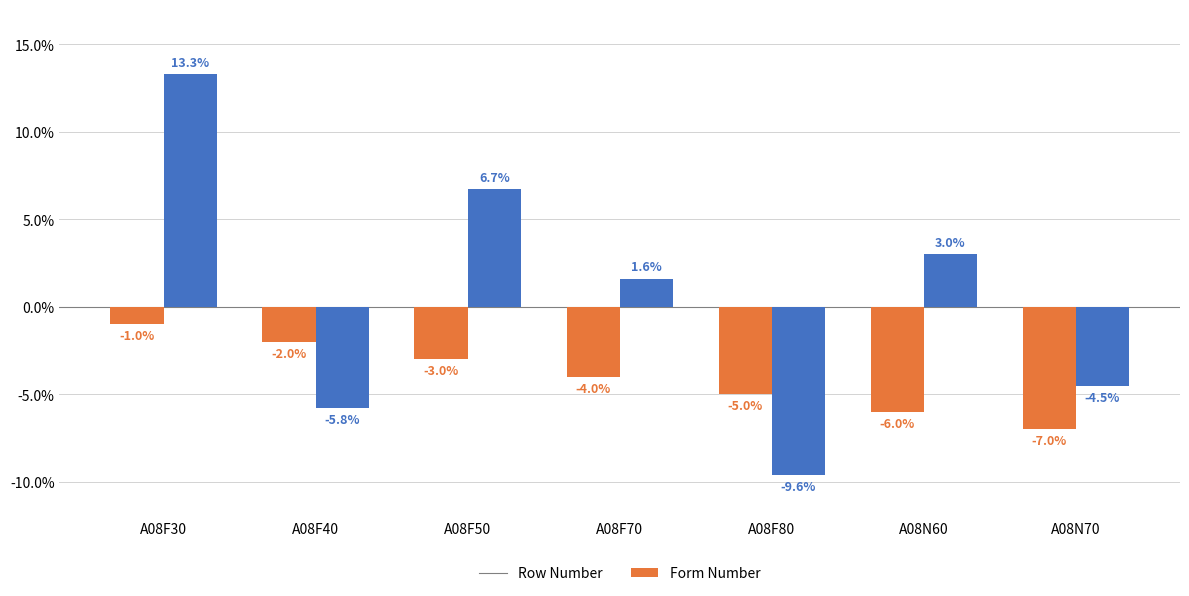

What is the label of the 4th bar from the left?

A08F70